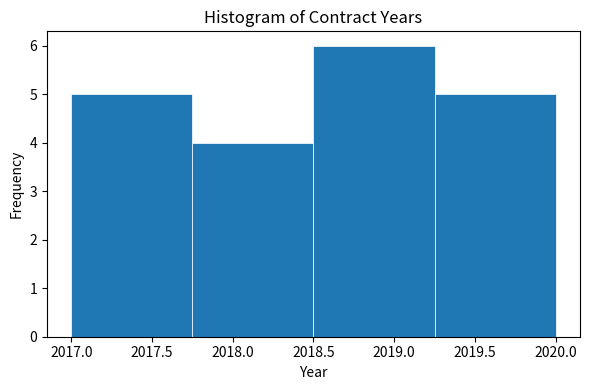

Which range on the x-axis has the tallest bar?

2018.50 to 2019.25